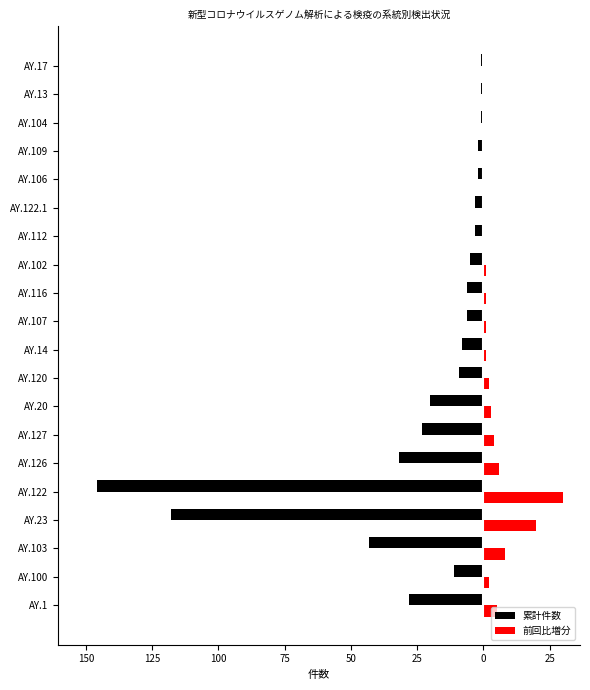

What are all the series names shown in the legend?

累計件数, 前回比増分